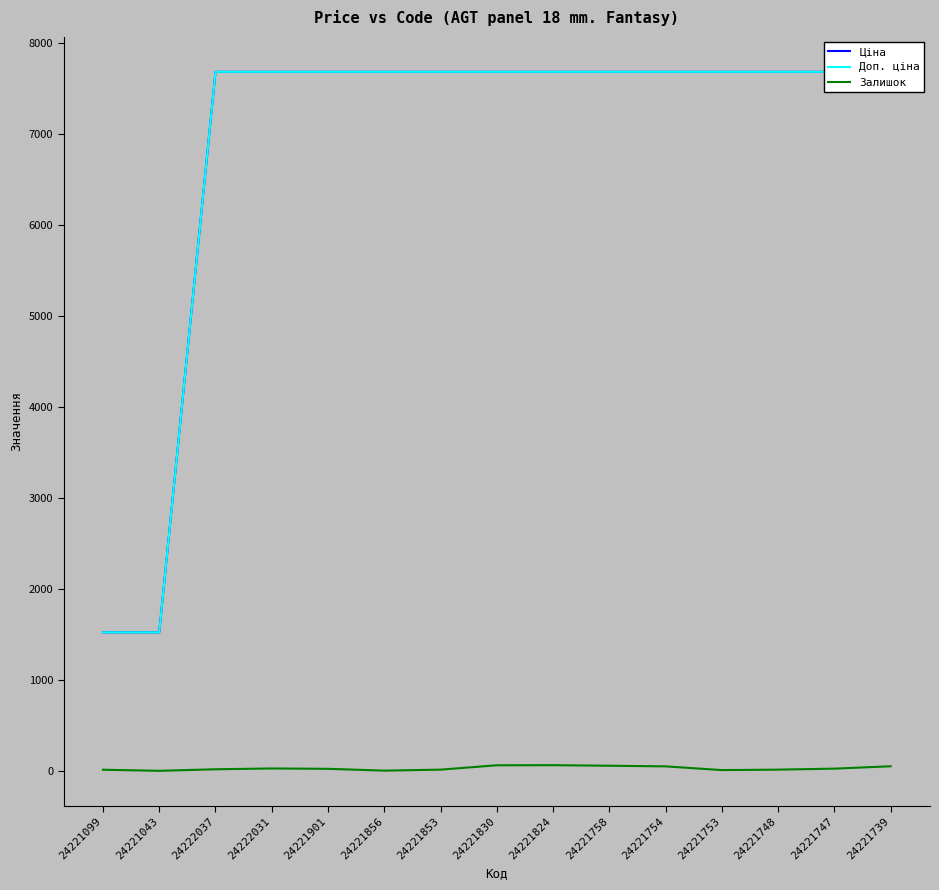

The Доп. ціна series shows 7688.0 at 24221758. True or false?

True